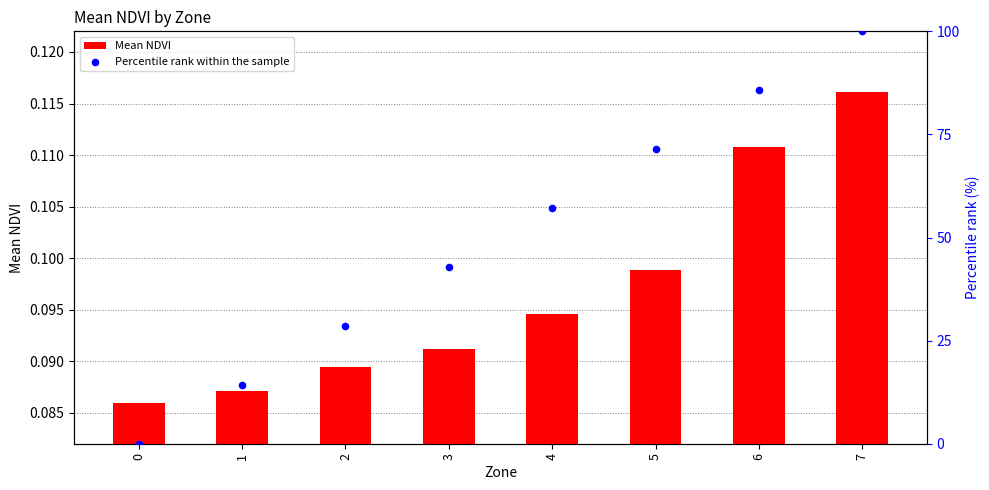

Which series has the widest spread of Y values?

Percentile rank within the sample